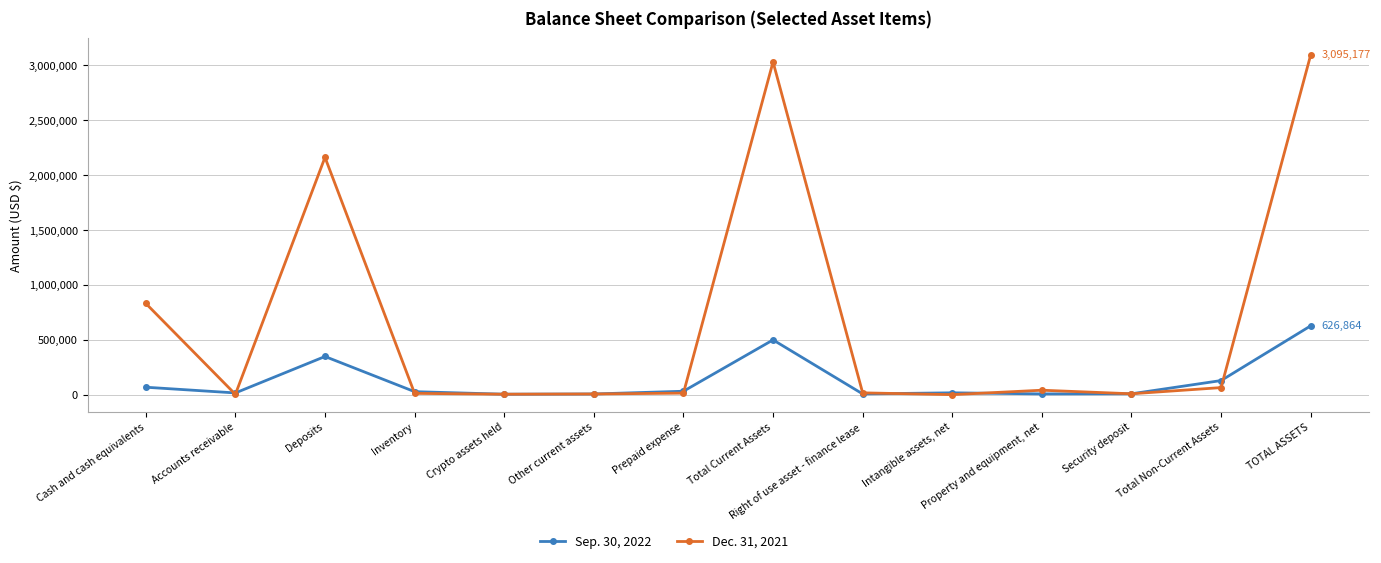

What is the sum of the Sep. 30, 2022 values at Total Non-Current Assets and Intangible assets, net?

144844